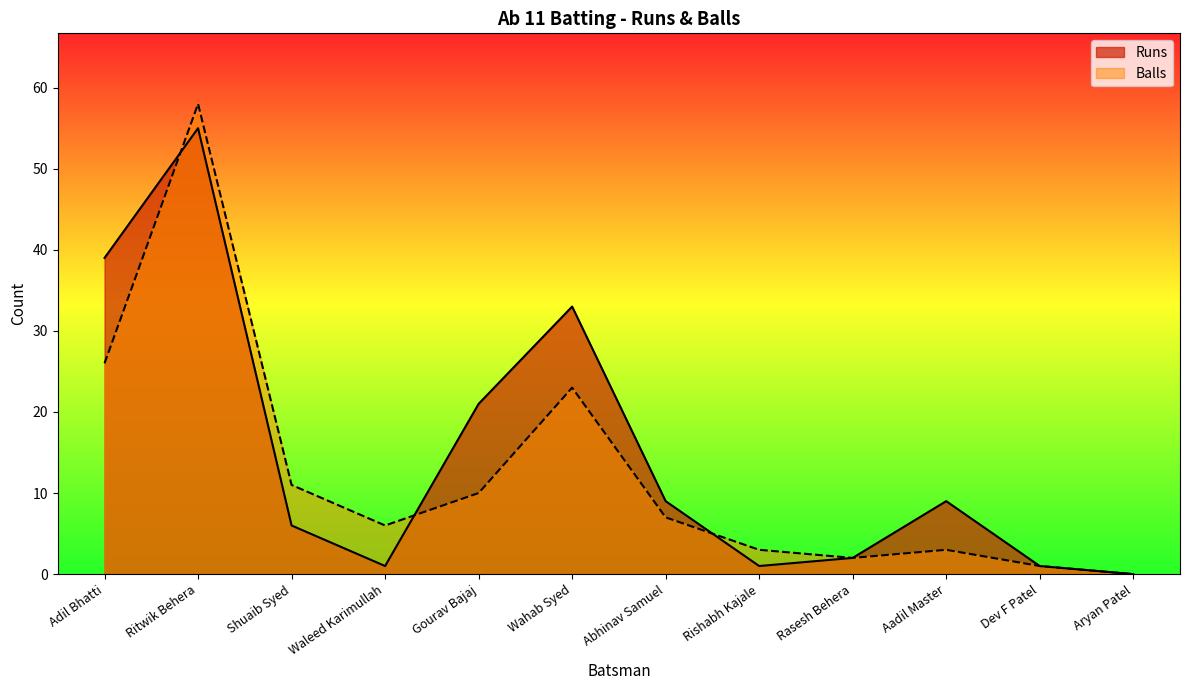

Reading left to right, extract all data points from this chart.

Runs: 39	55	6	1	21	33	9	1	2	9	1	0
Balls: 26	58	11	6	10	23	7	3	2	3	1	0